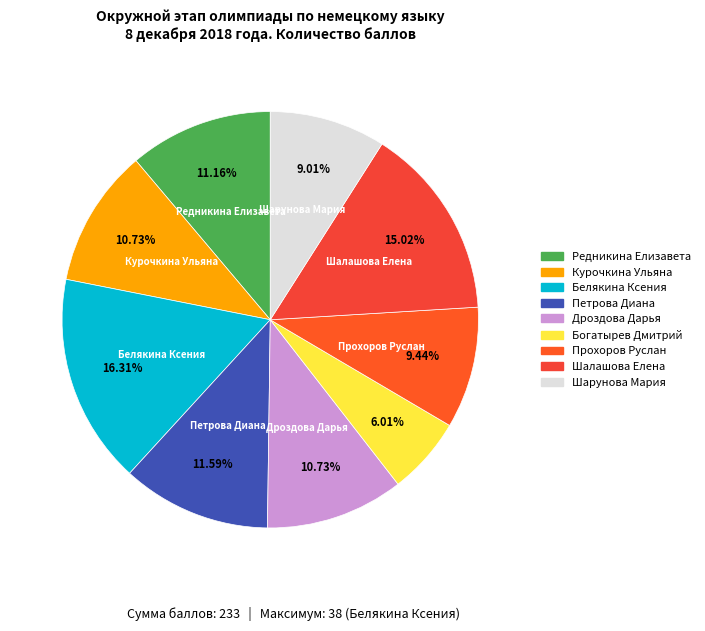

Which has a higher value, Богатырев Дмитрий or Прохоров Руслан?

Прохоров Руслан